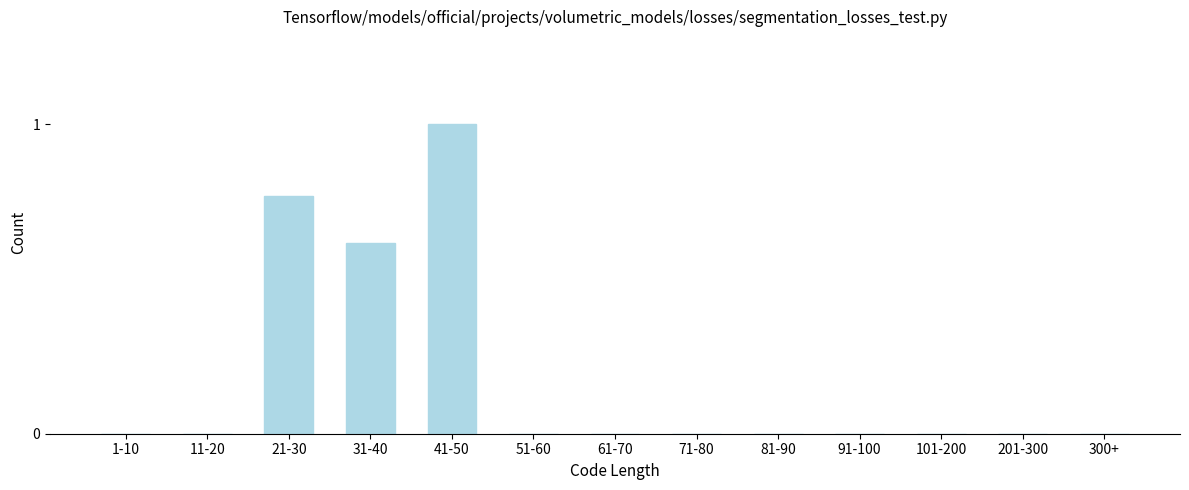

What is the maximum value shown in the chart?

1.0